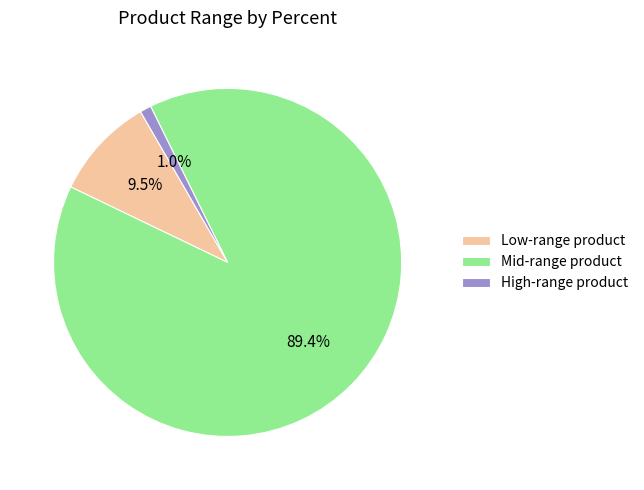

Between High-range product and Low-range product, which is larger?

Low-range product